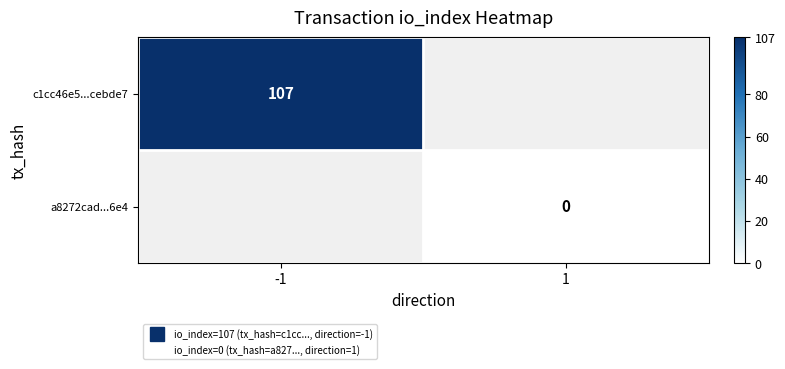

Is the value of a8272cad...6e4 at -1 greater than the value of c1cc46e5...cebde7 at -1?

No